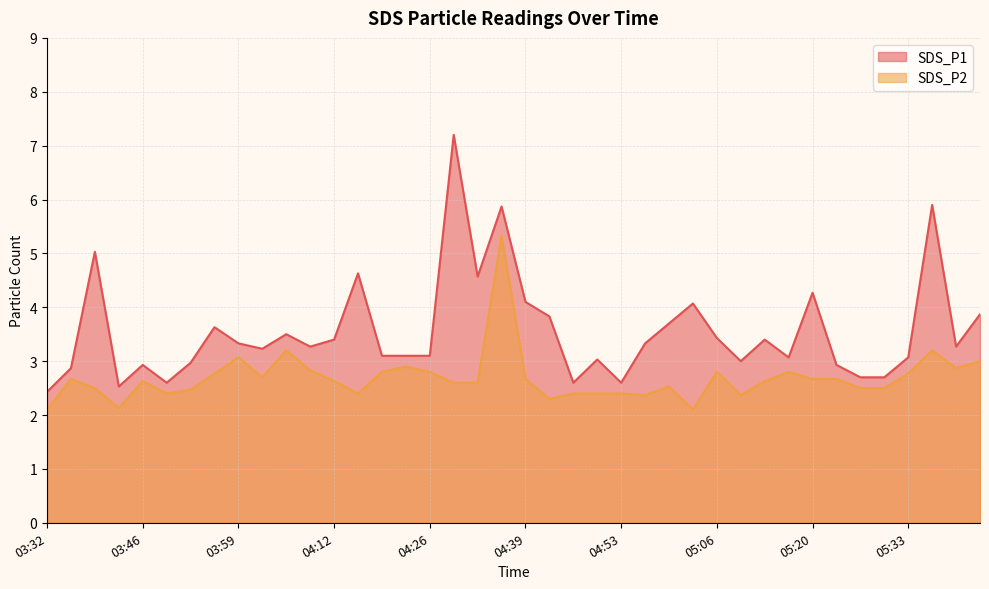

Is the value of SDS_P2 at 04:12 greater than the value of SDS_P1 at 05:30?

No